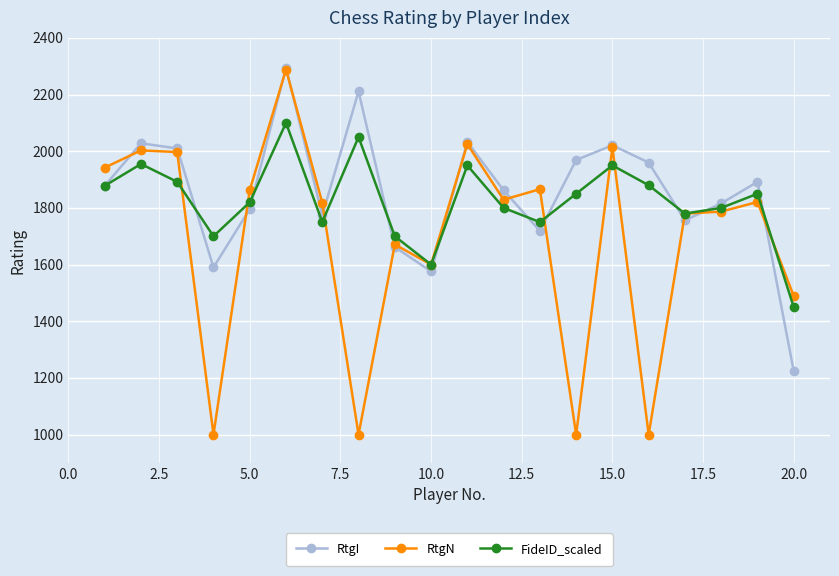

Does the chart have visible grid lines?

Yes